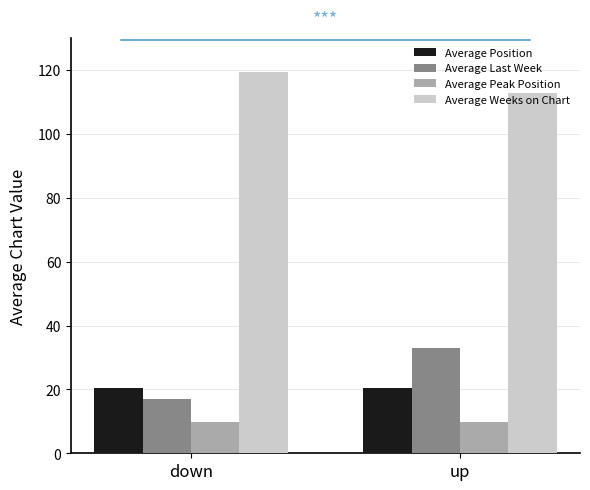

Between down and up, which series saw the biggest shift?

Average Last Week